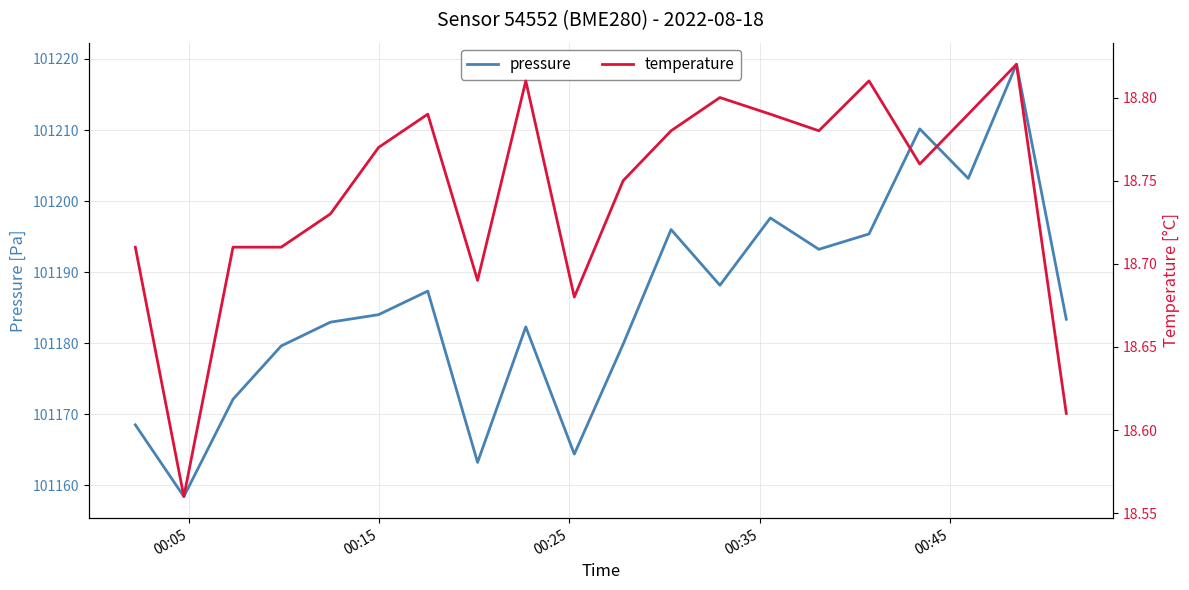

What is the label of the 1st point from the left?

00:05